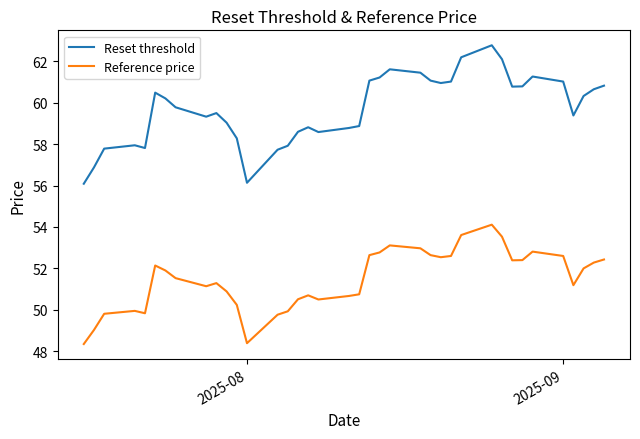

What is the smallest value displayed?

48.4